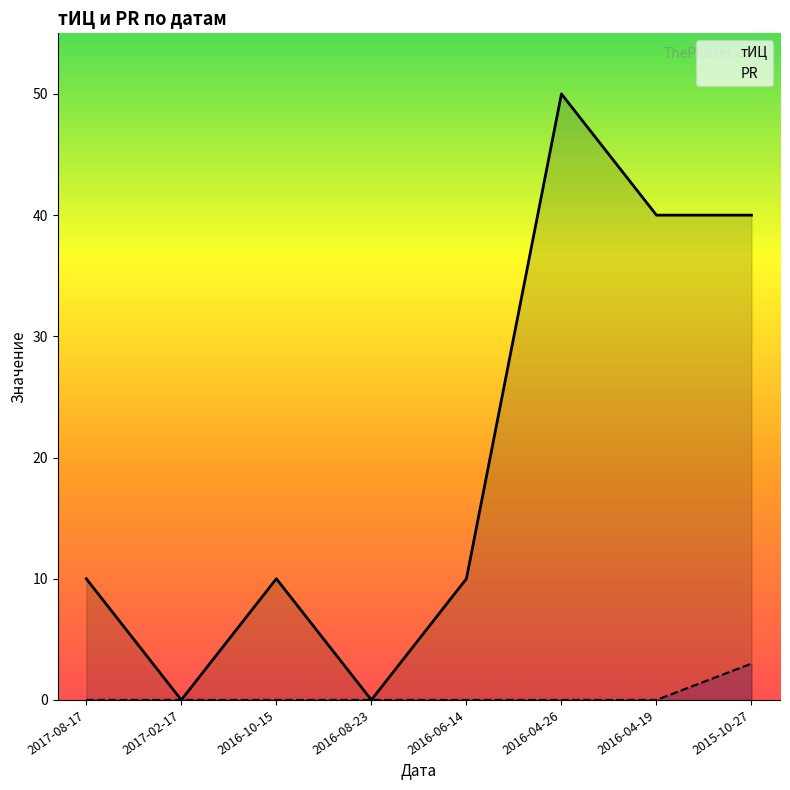

Between 2016-06-14 and 2015-10-27, which series saw the biggest shift?

тИЦ